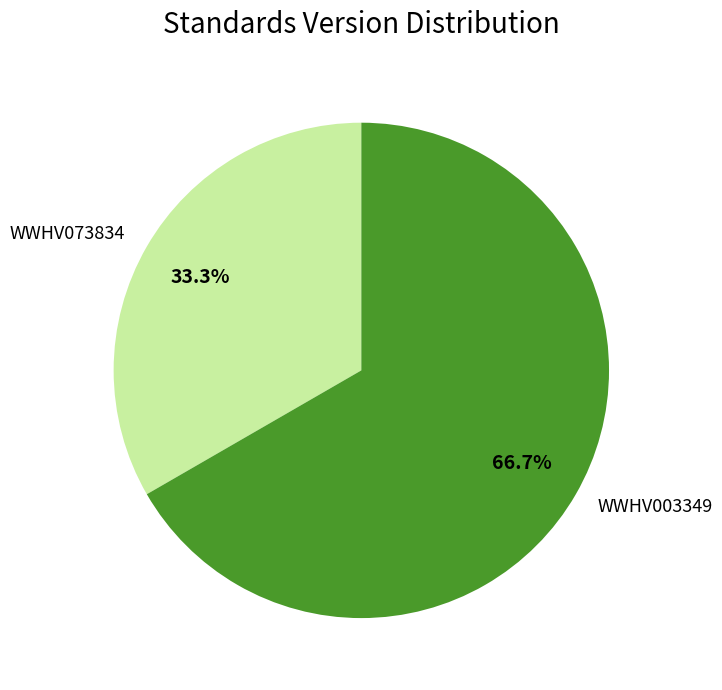

To the nearest percent, what portion does WWHV003349 represent?

67%